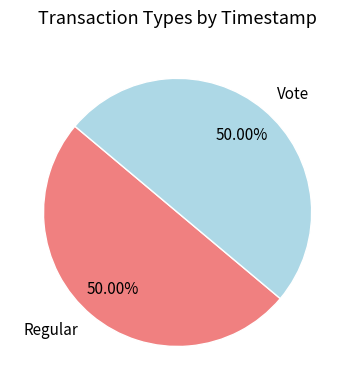

Do Vote and Regular together represent more than half of the pie?

Yes